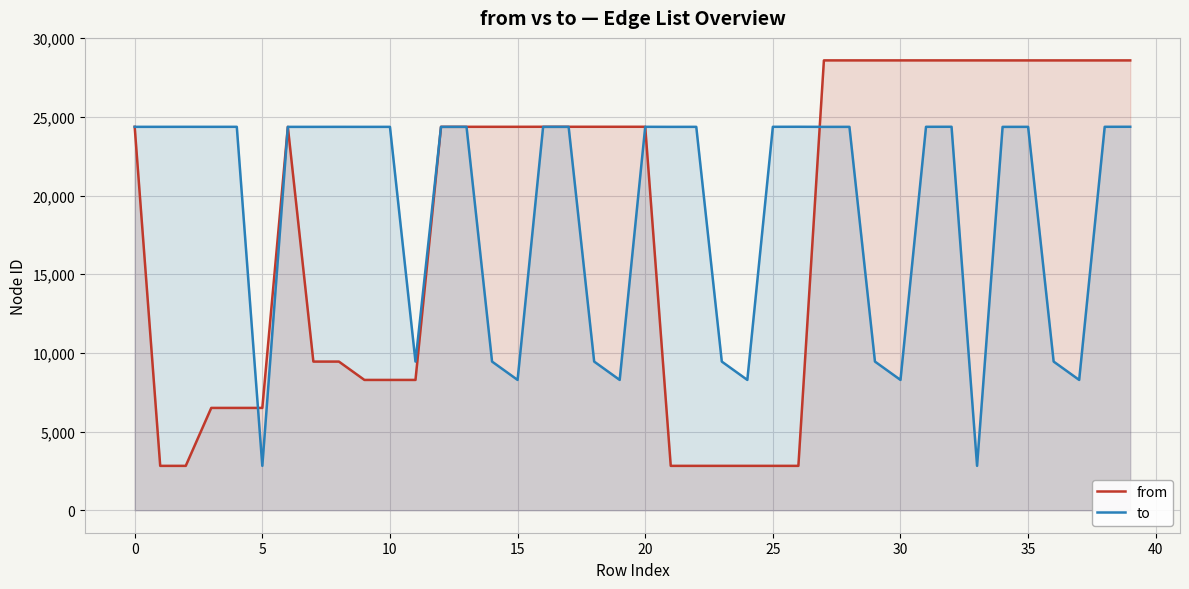

Reading left to right, what are all the values shown in this chart?

from: 24372	2821	2821	6504	6504	6504	24370	9449	9449	8283	8283	8283	24373	24373	24373	24373	24375	24375	24375	24375	24375	2821	2821	2821	2821	2821	2821	28595	28595	28595	28595	28595	28595	28595	28594	28594	28594	28594	28594	28594
to: 24371	24371	24372	24371	24372	2821	24369	24369	24370	24369	24370	9449	24369	24370	9449	8283	24369	24370	9449	8283	24373	24369	24370	9449	8283	24373	24375	24369	24370	9449	8283	24373	24375	2821	24369	24370	9449	8283	24373	24375